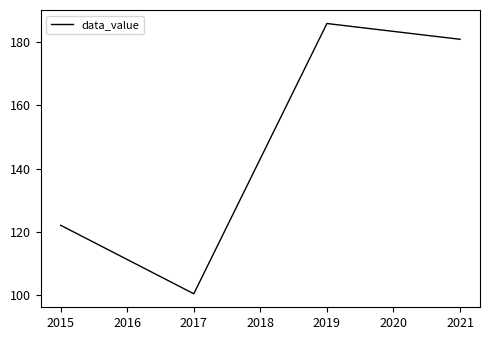

Where is the first local maximum?

2019